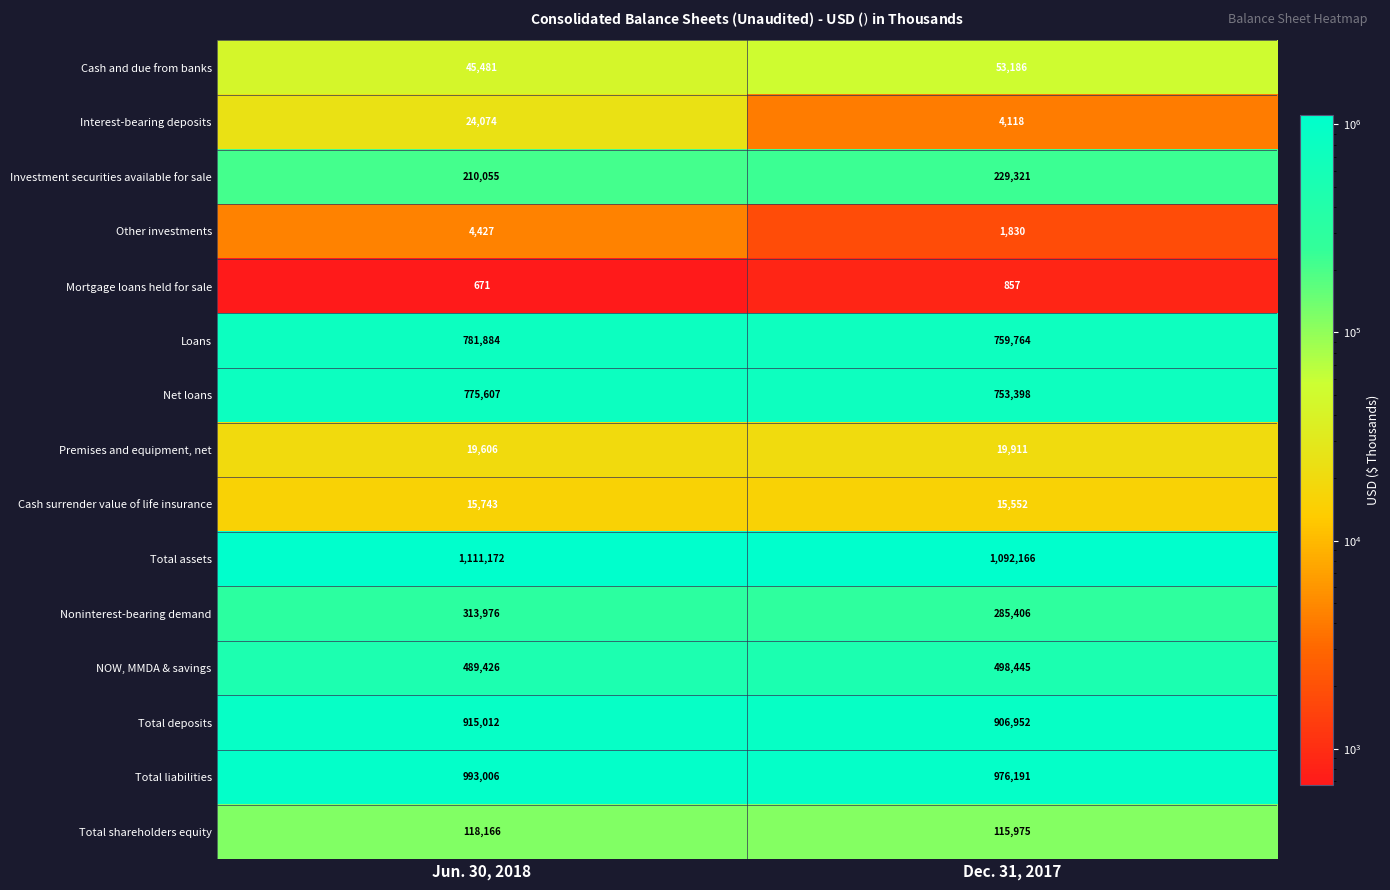

List the labels in order of Loans value, smallest first.

Dec. 31, 2017, Jun. 30, 2018